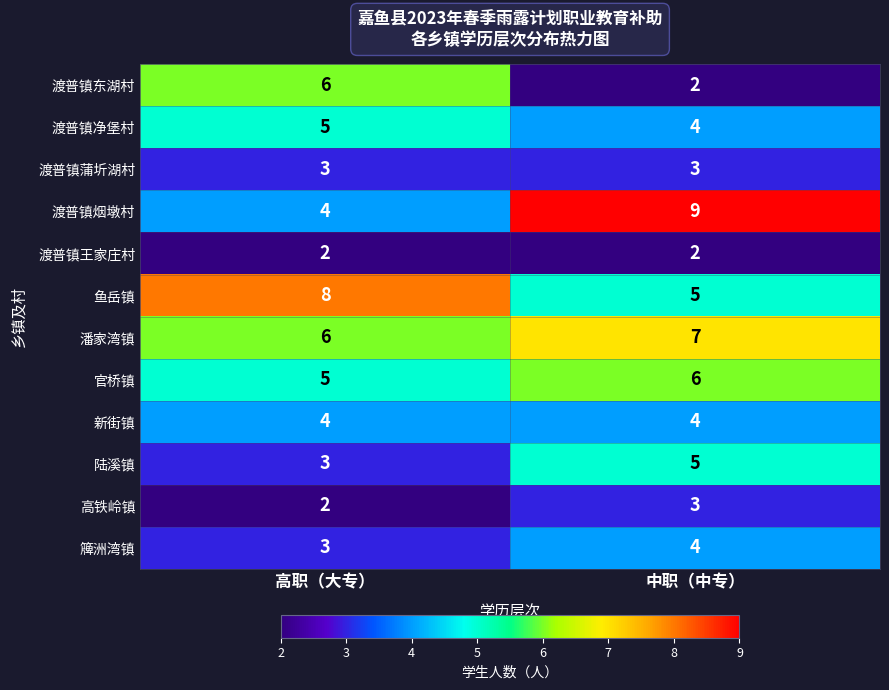

Between 高职（大专） and 中职（中专）, which series saw the biggest shift?

渡普镇烟墩村